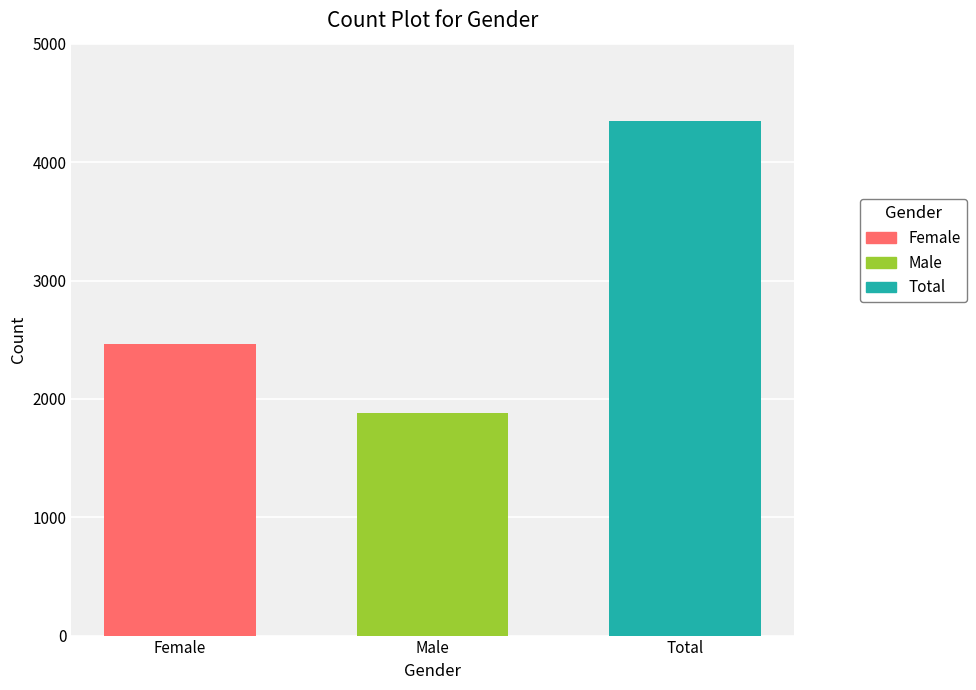

Reading left to right, extract all data points from this chart.

2468	1882	4350